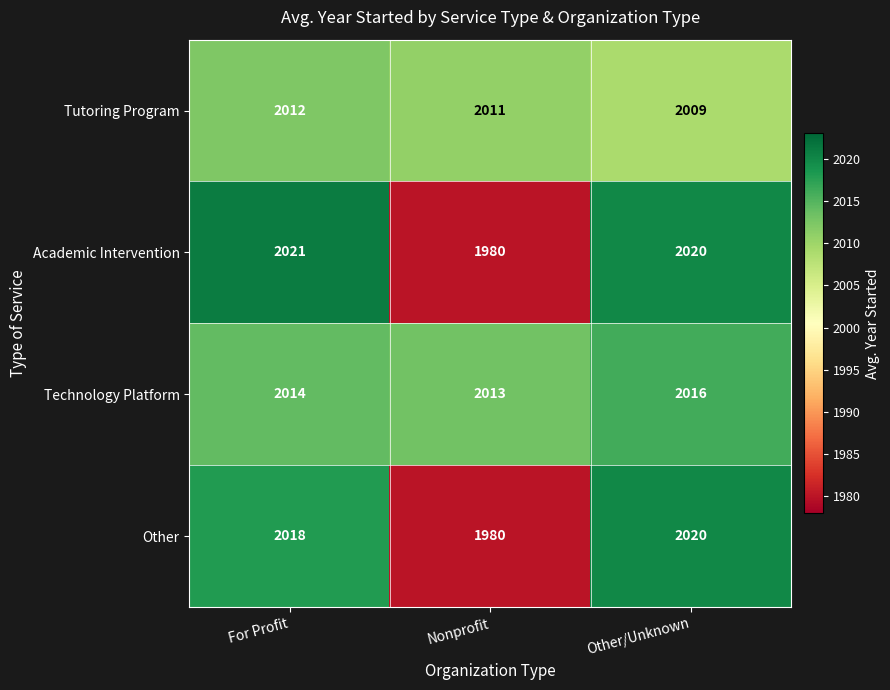

How many data points in Technology Platform are less than 2014?

1